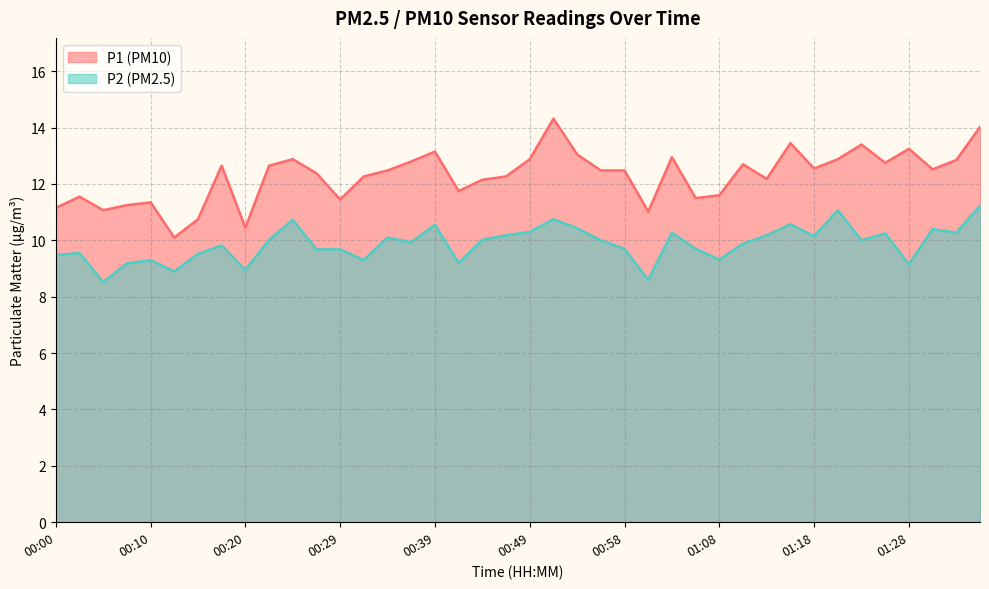

What is the maximum value shown in the chart?

14.3